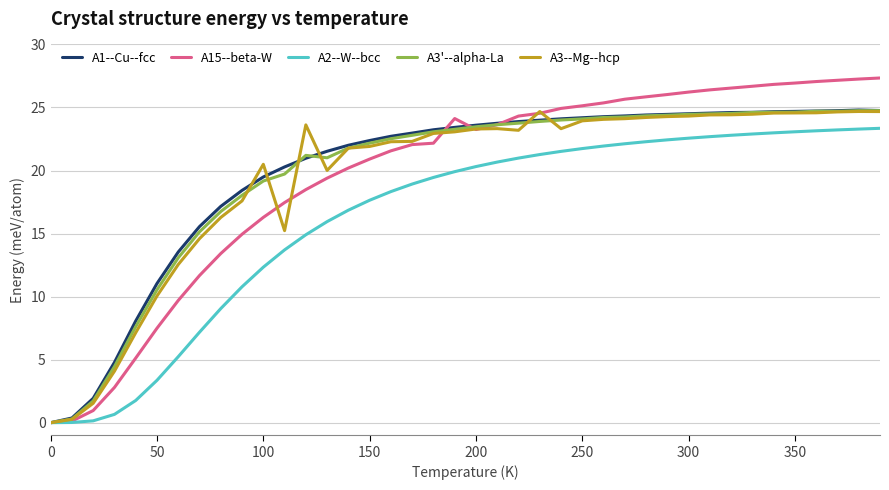

Which series has the largest range (max minus min)?

A15--beta-W